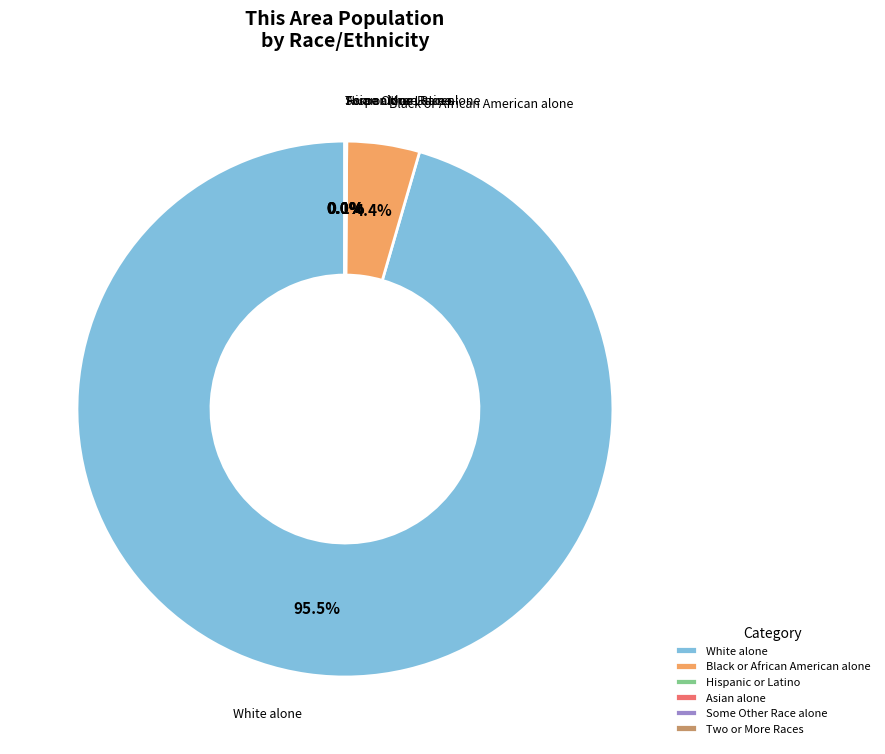

What percentage is the Black or African American alone slice, to the nearest percent?

4%